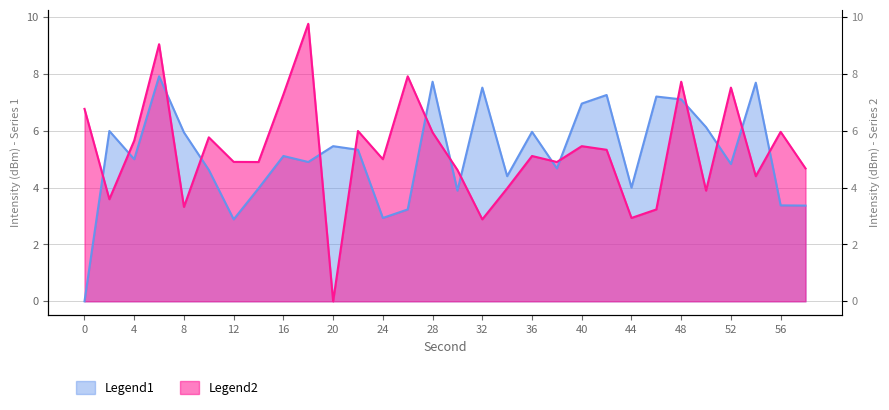

Which series has the widest spread of values?

Legend2